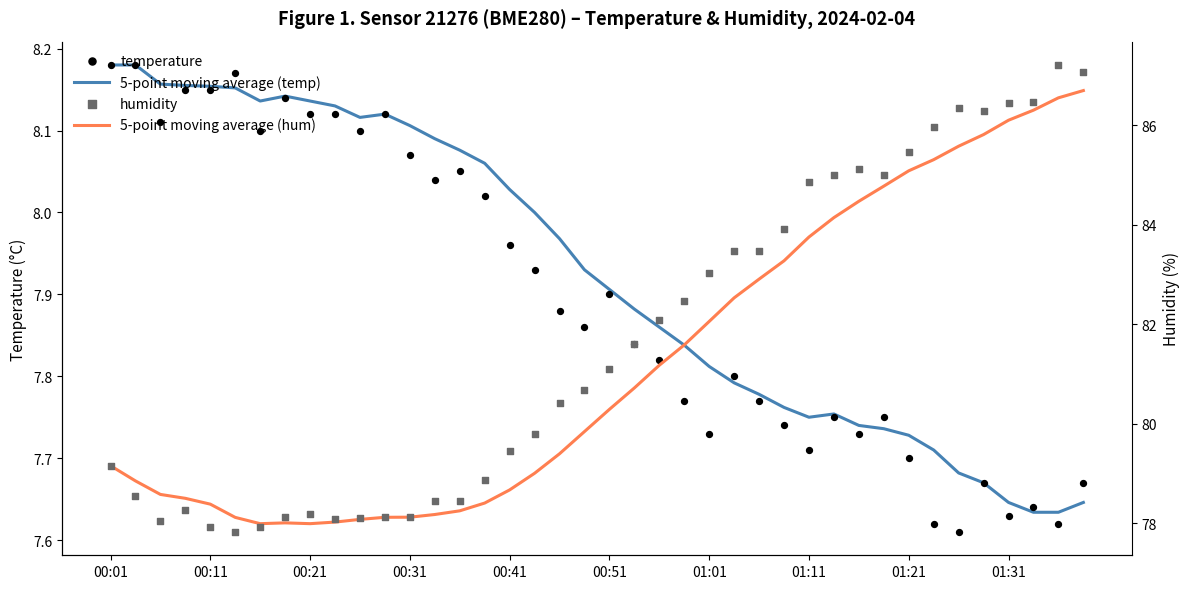

At which category is the sum across all series the highest?

39